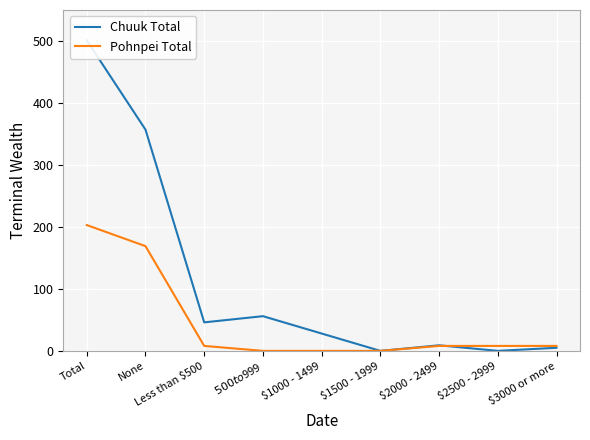

Reading left to right, what are all the values shown in this chart?

Chuuk Total: 501	357	46	56	28	0	9	0	5
Pohnpei Total: 203	169	8	0	0	0	8	8	8